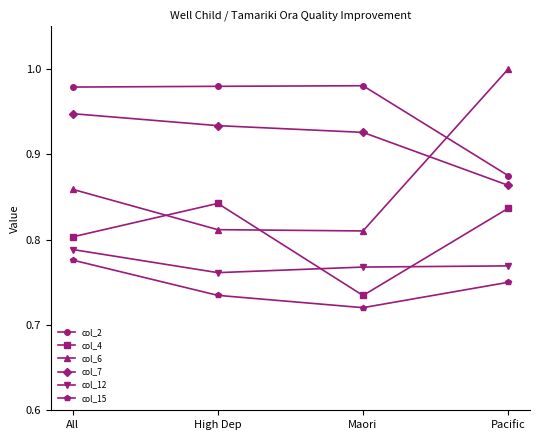

Which series changed the most between High Dep and Pacific?

col_6